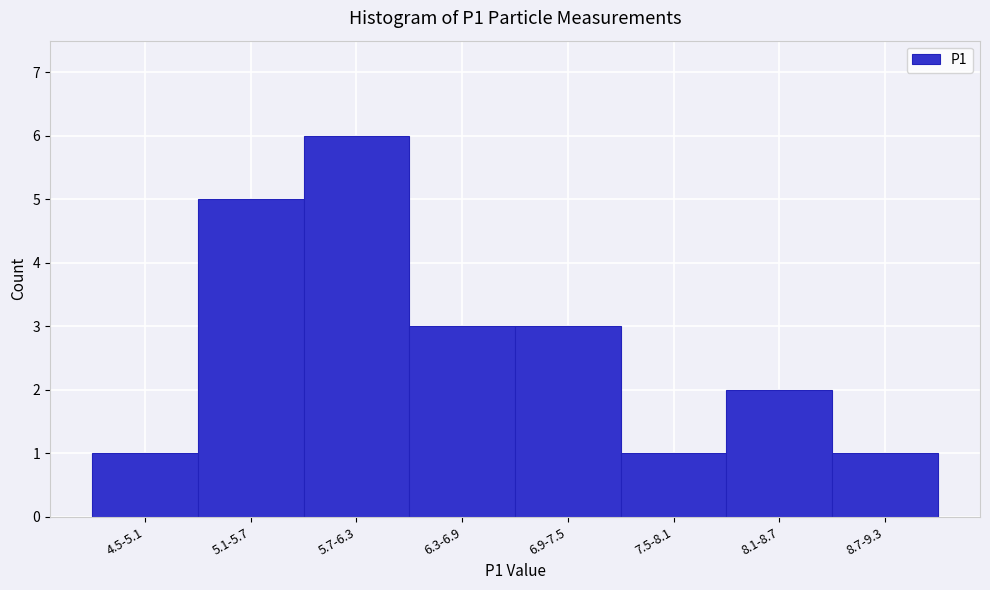

Reading left to right, what are all the values shown in this chart?

1	5	6	3	3	1	2	1